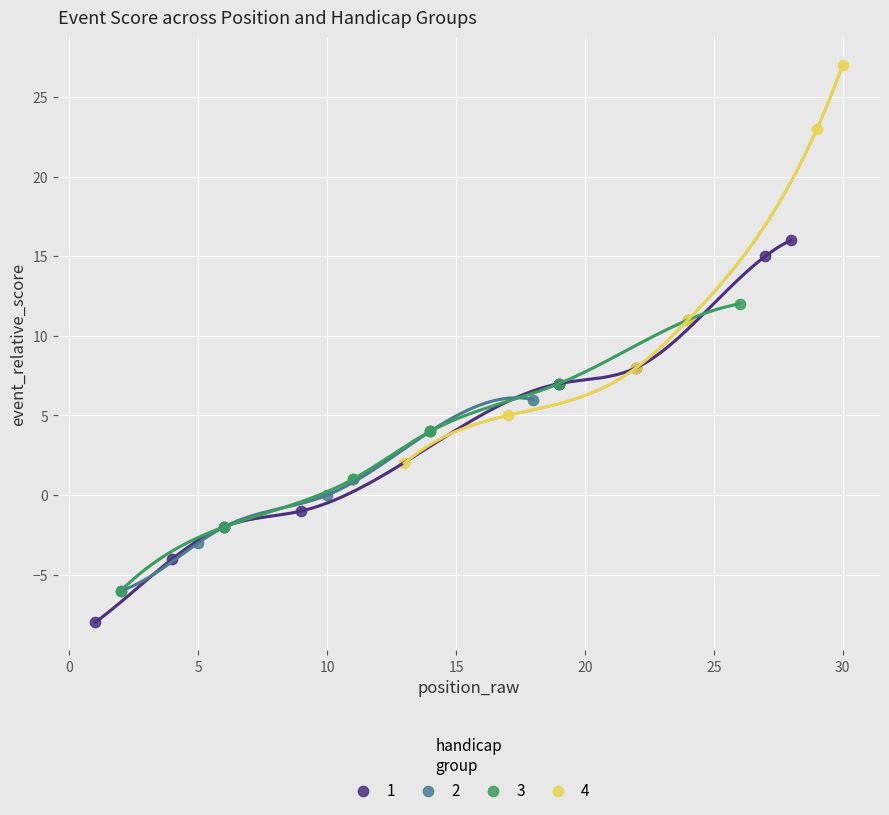

Which series contains the highest Y value?

4